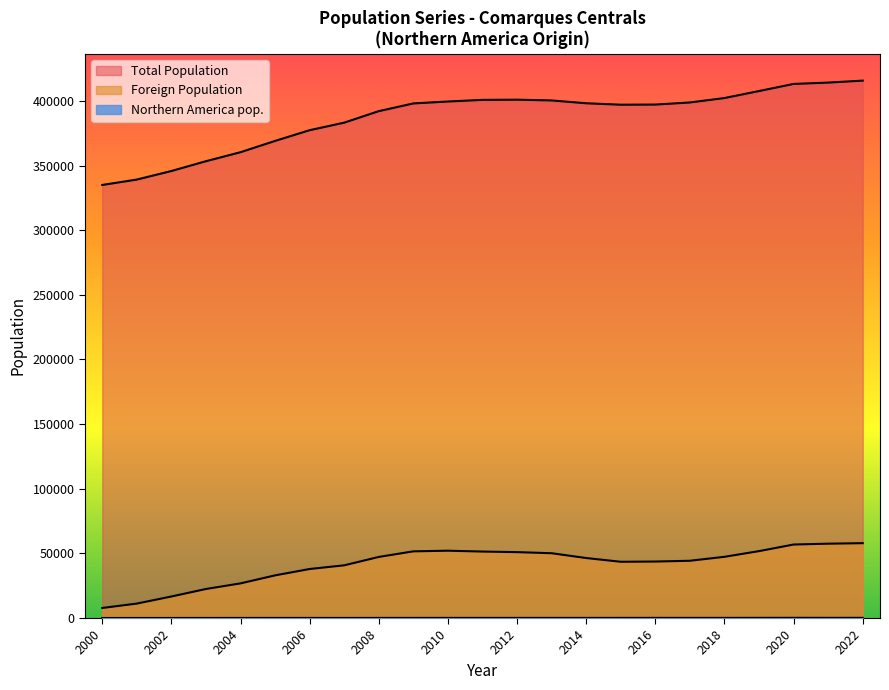

Reading right to left, transcribe all the data shown in this chart.

Total Population: 2000=334974	2001=339139	2002=345763	2003=353345	2004=360307	2005=369038	2006=377332	2007=383164	2008=392068	2009=398032	2010=399507	2011=400780	2012=400917	2013=400331	2014=398158	2015=397038	2016=397144	2017=398767	2018=402199	2019=407606	2020=413112	2021=414149	2022=415668
Foreign Population: 2000=7780	2001=11181	2002=16655	2003=22470	2004=26800	2005=33003	2006=37929	2007=40777	2008=47253	2009=51585	2010=52082	2011=51419	2012=50972	2013=50130	2014=46407	2015=43522	2016=43697	2017=44299	2018=47352	2019=51759	2020=56860	2021=57517	2022=57903
Northern America pop.: 2000=26	2001=37	2002=43	2003=57	2004=74	2005=88	2006=81	2007=71	2008=88	2009=96	2010=100	2011=103	2012=103	2013=112	2014=102	2015=112	2016=116	2017=110	2018=113	2019=132	2020=153	2021=137	2022=148